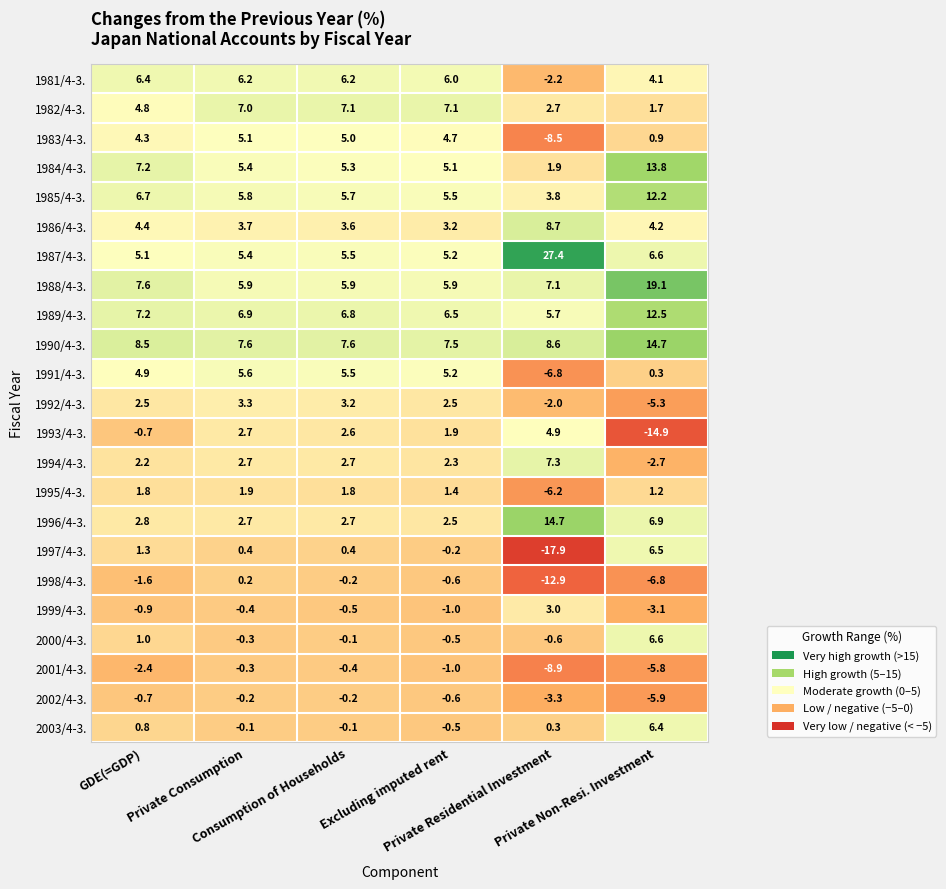

How many data points in 1999/4-3. are above 0?

1